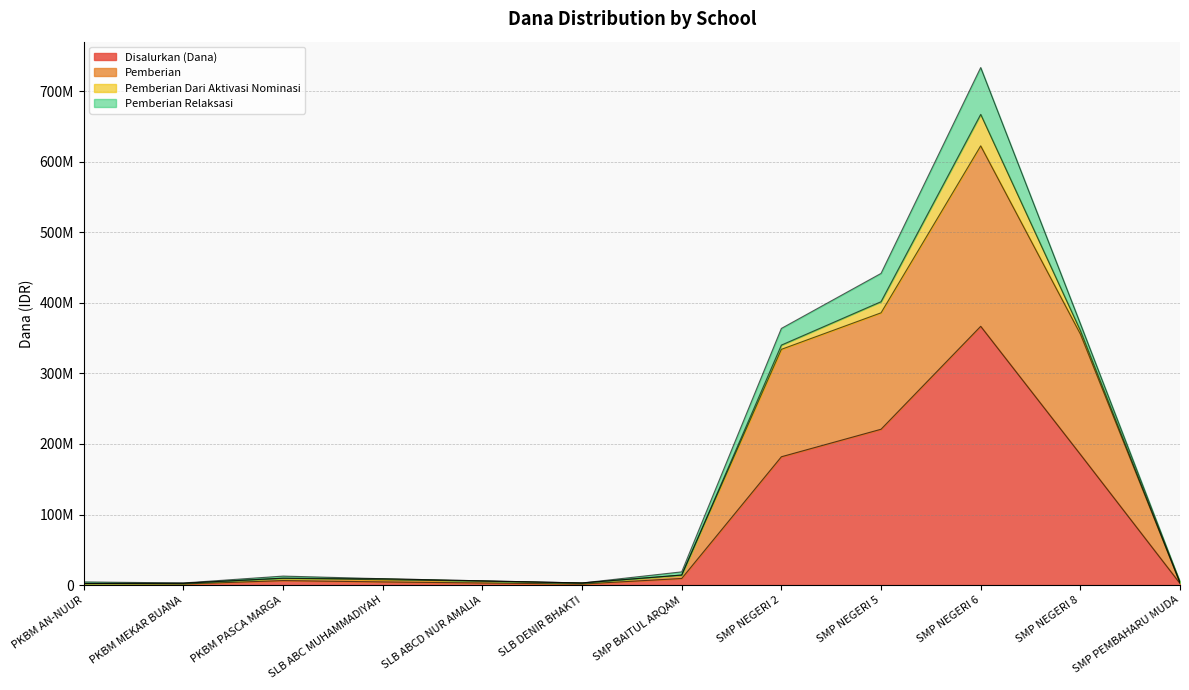

Is it true that Disalurkan (Dana) equals 4500000 at SLB ABC MUHAMMADIYAH?

True